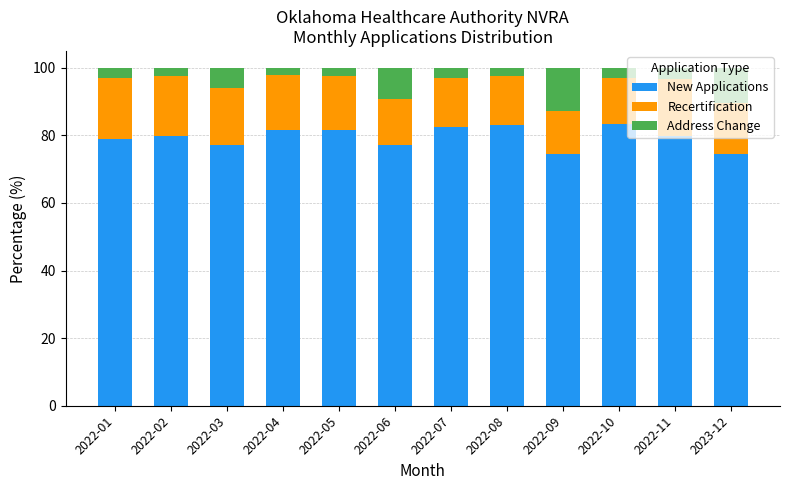

How many categories are shown in the chart?

12